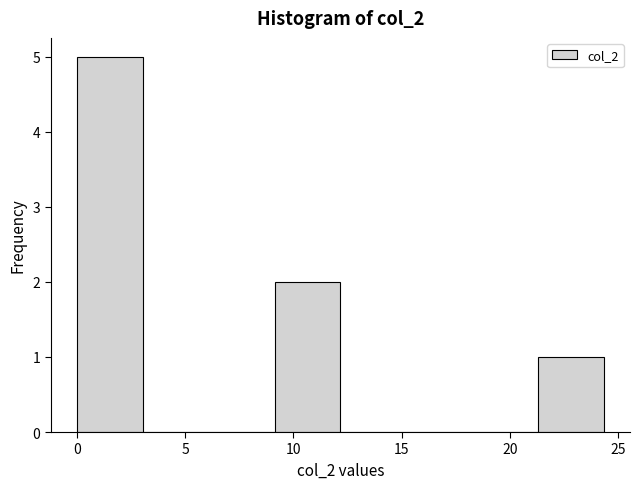

How tall is the bar that spans 0.0 to 3.0 on the x-axis? Neither the bar edges nor the heights are printed on the chart, so give them approximately, as read against the axes.

5